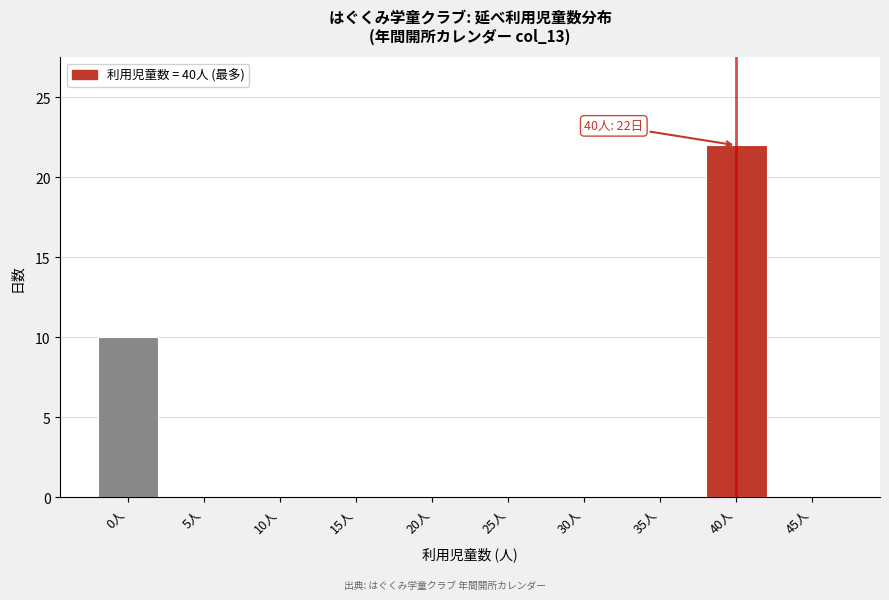

Reading right to left, list all the values displayed in this chart.

45人=0	40人=22	35人=0	30人=0	25人=0	20人=0	15人=0	10人=0	5人=0	0人=10